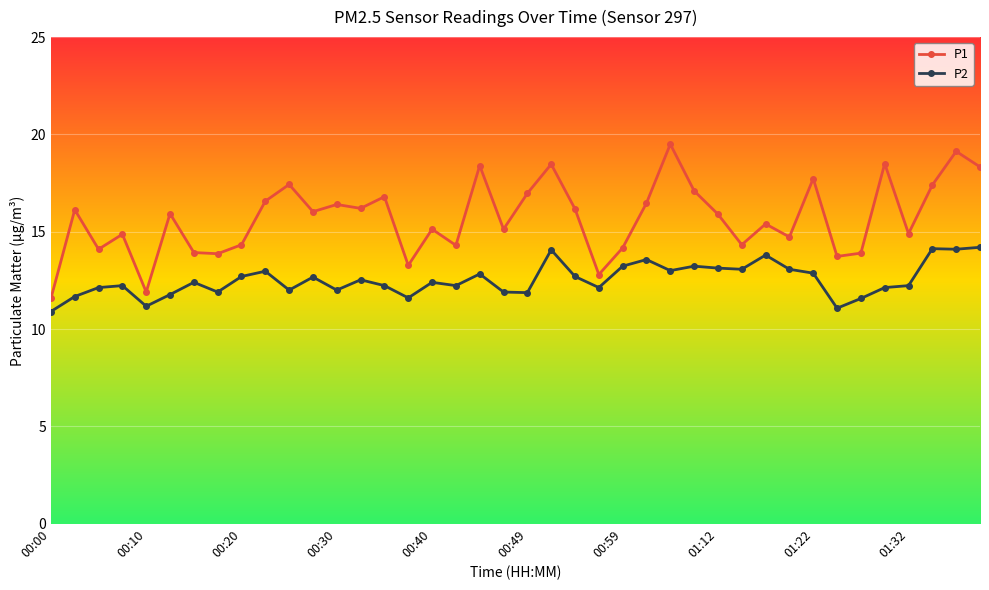

What is the difference between the maximum and minimum values in the P1 series?

7.9